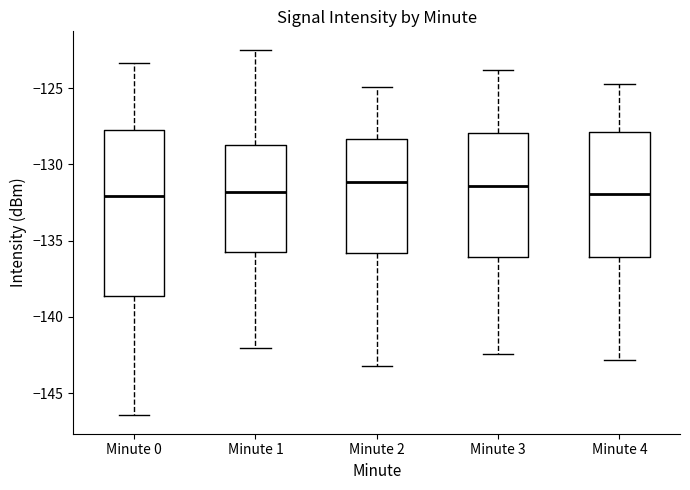

Where does the median line of the box for Minute 3 sit on the y-axis? The values are not printed on the chart, so give them approximately, as read against the axis.

-131.5